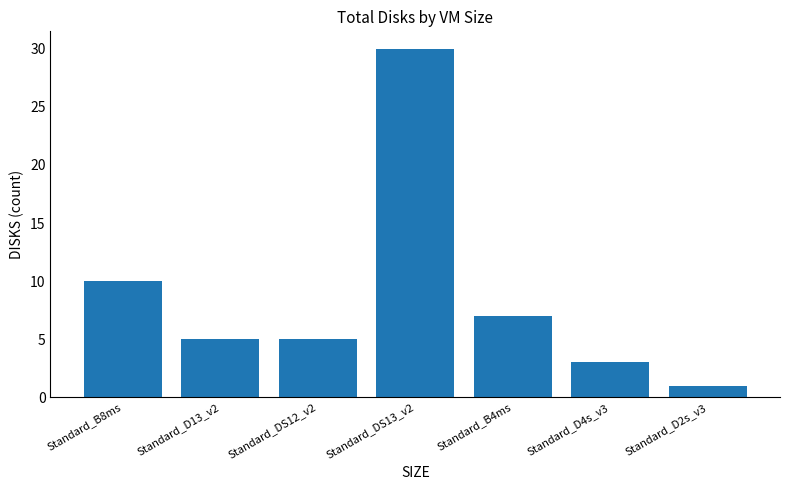

Reading left to right, what are all the values shown in this chart?

Standard_B8ms=10	Standard_D13_v2=5	Standard_DS12_v2=5	Standard_DS13_v2=30	Standard_B4ms=7	Standard_D4s_v3=3	Standard_D2s_v3=1